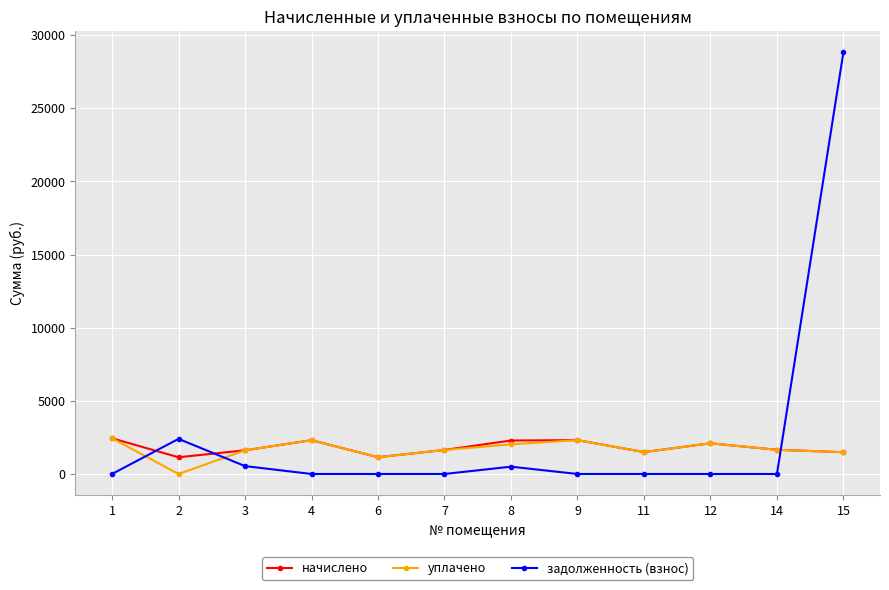

True or false: начислено has more than 1 points higher than both neighbors.

True